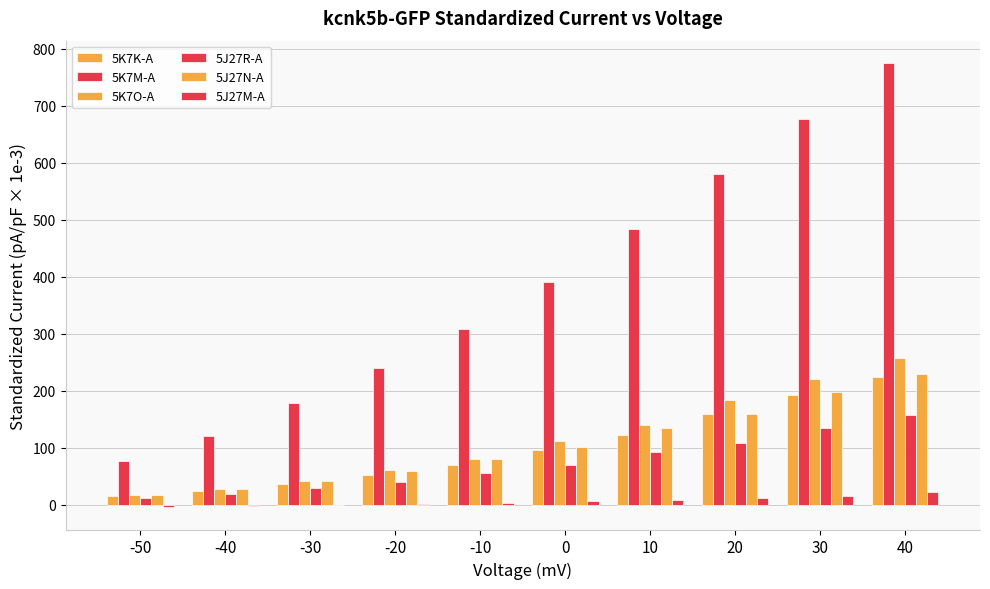

How many values in the 5J27M-A series exceed 6?

5